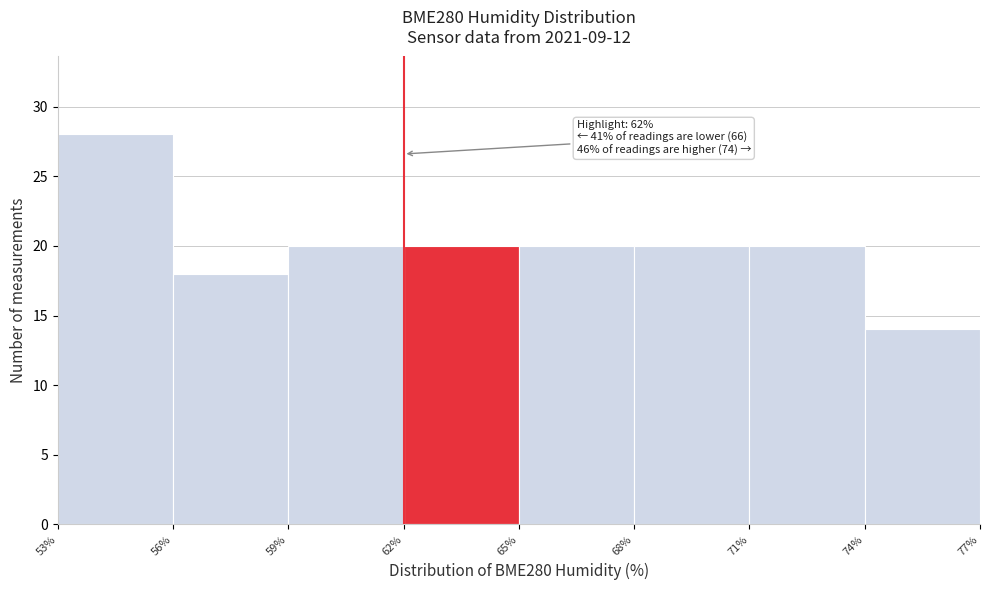

Which range on the x-axis has the tallest bar?

53% to 56%